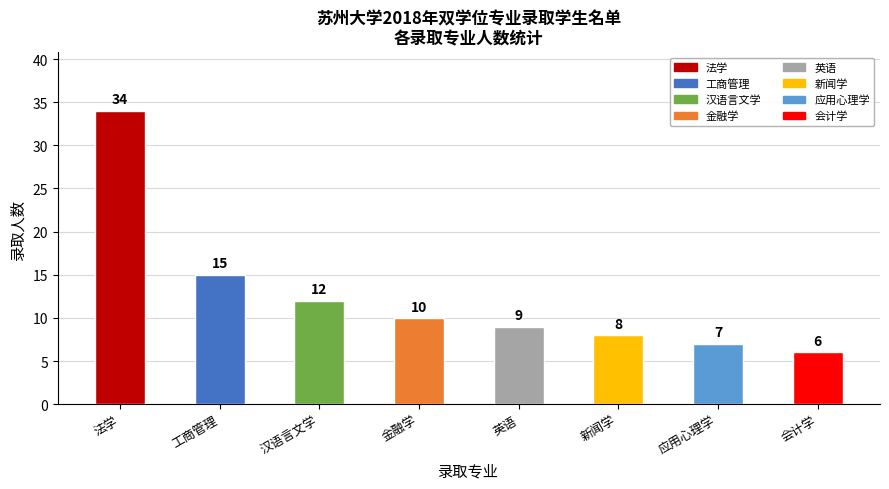

What is the change in value from 英语 to 会计学?

-3